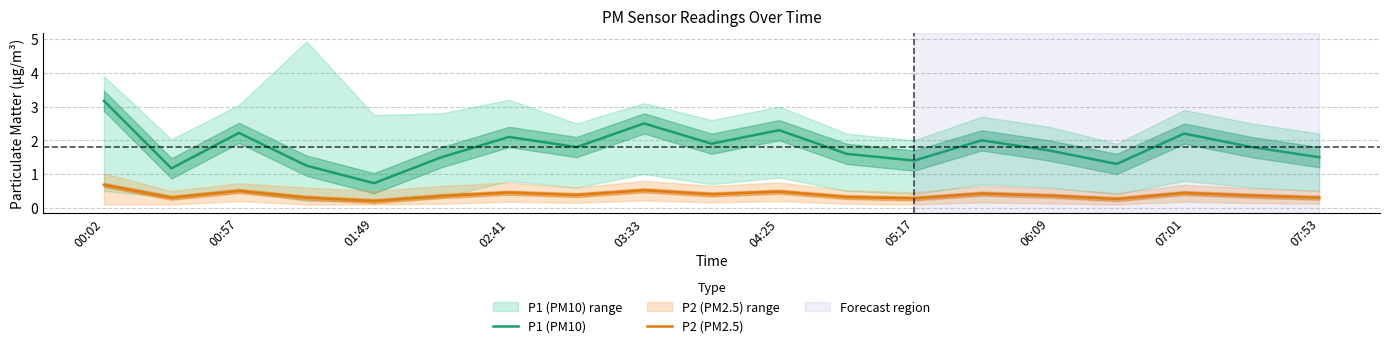

Reading left to right, what are all the values shown in this chart?

P1 (PM10): 3.2	1.2	2.2	1.2	0.7	1.5	2.1	1.8	2.5	1.9	2.3	1.6	1.4	2.0	1.7	1.3	2.2	1.8	1.5
P2 (PM2.5): 0.7	0.3	0.5	0.3	0.2	0.3	0.5	0.4	0.5	0.4	0.5	0.3	0.3	0.4	0.4	0.3	0.4	0.4	0.3